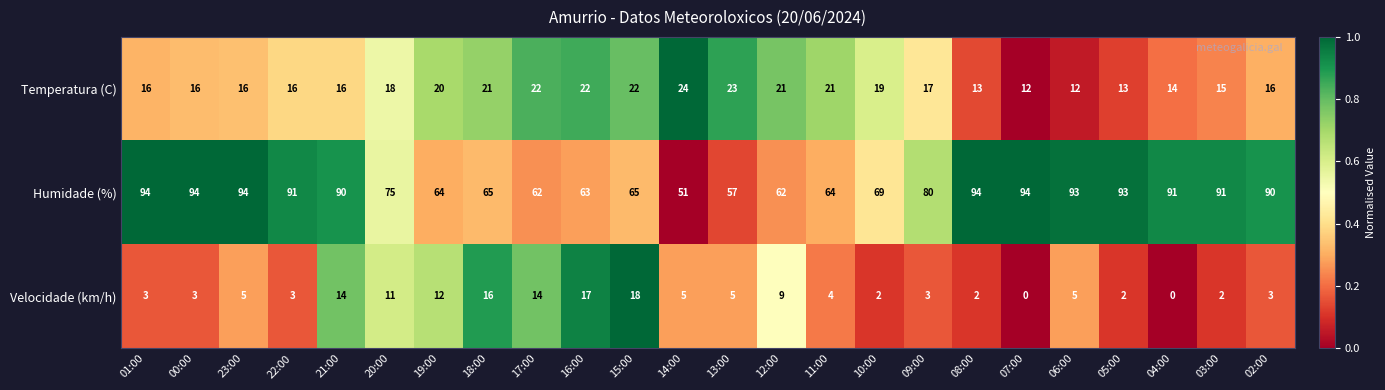

True or false: Velocidade (km/h) has a value of 3 at 00:00.

True